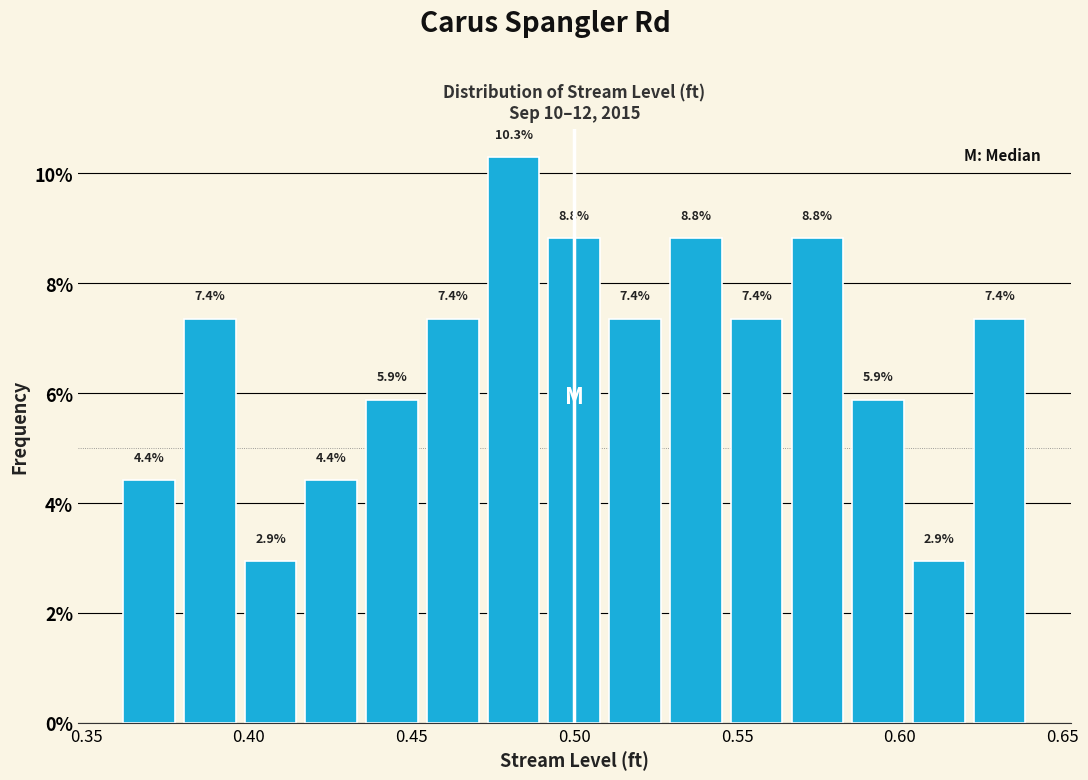

Around what value on the x-axis is the tallest bar? Give the approximate position of its centre, as read against the axis.

0.480